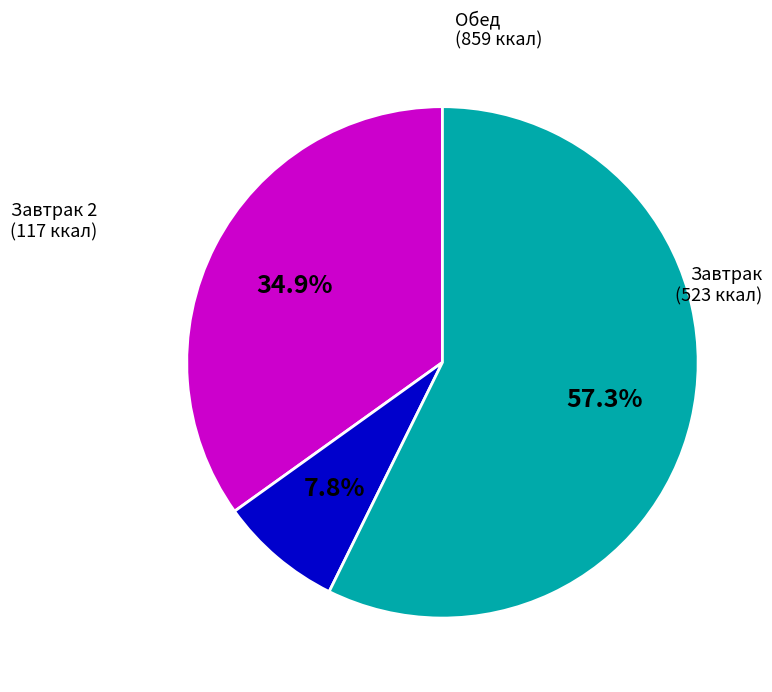

Does any single category account for the majority?

Yes